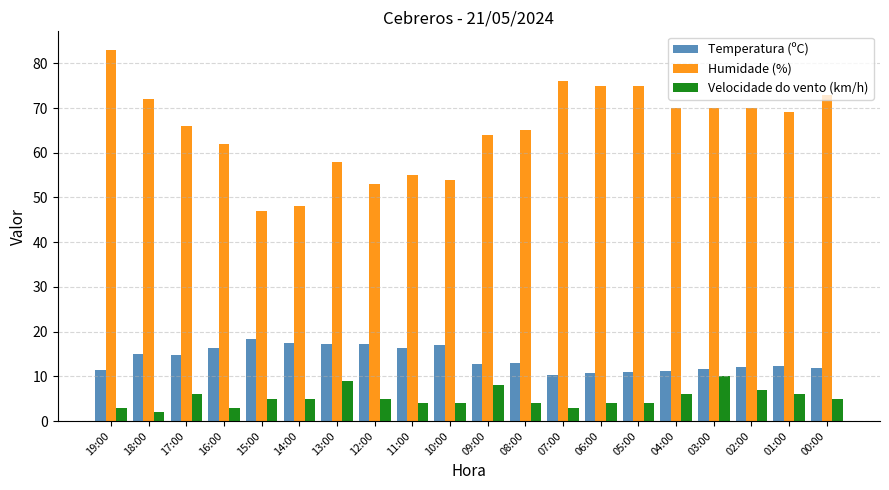

What is the sum of all Velocidade do vento (km/h) values?

103.0